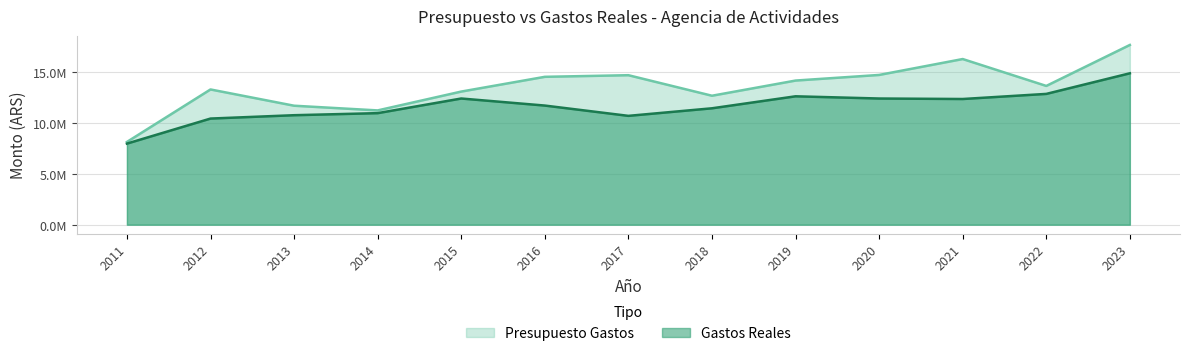

What is the total value across all series at 2023?

32463468.3